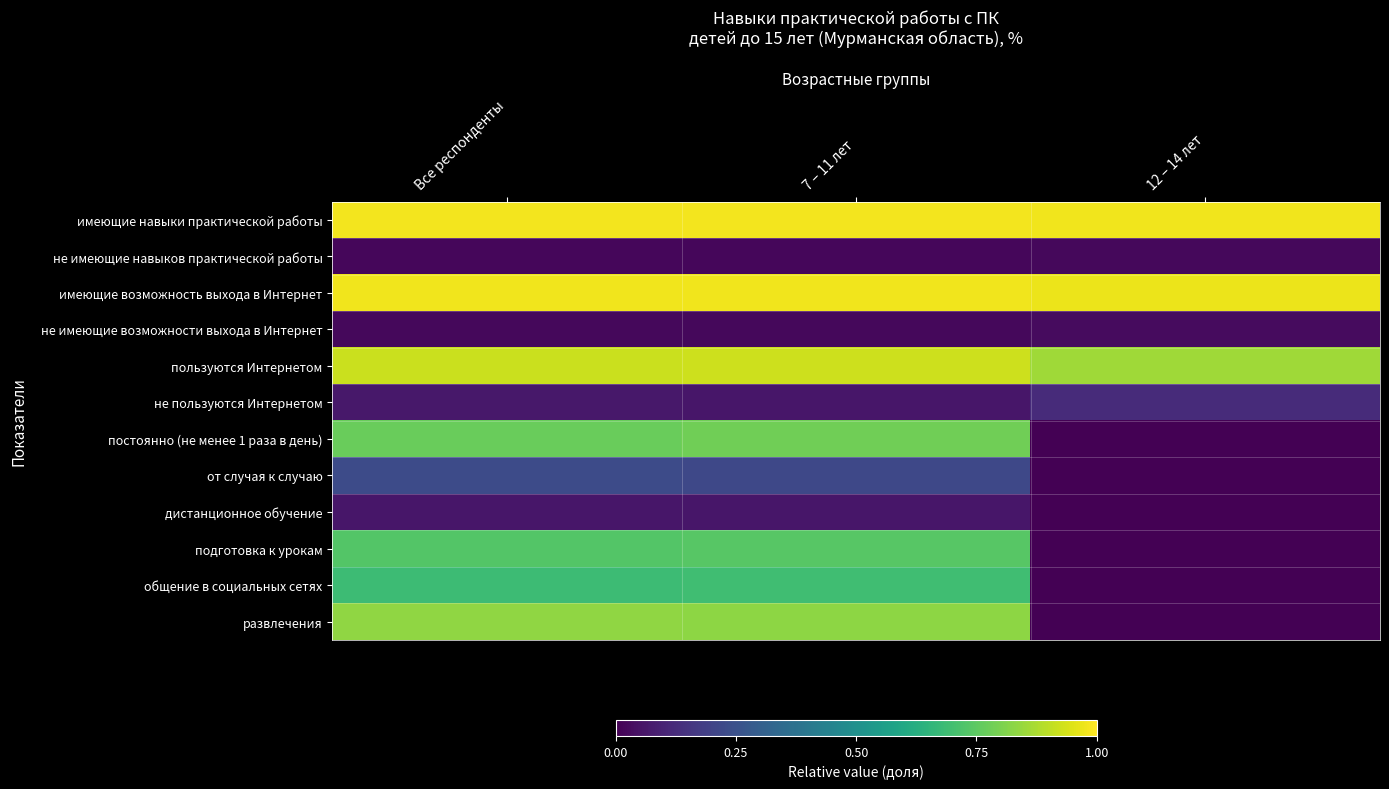

Rank the series by their maximum value, from lowest to highest.

не имеющие навыков практической работы, не имеющие возможности выхода в Интернет, дистанционное обучение, не пользуются Интернетом, от случая к случаю, общение в социальных сетях, подготовка к урокам, постоянно (не менее 1 раза в день), развлечения, пользуются Интернетом, имеющие возможность выхода в Интернет, имеющие навыки практической работы